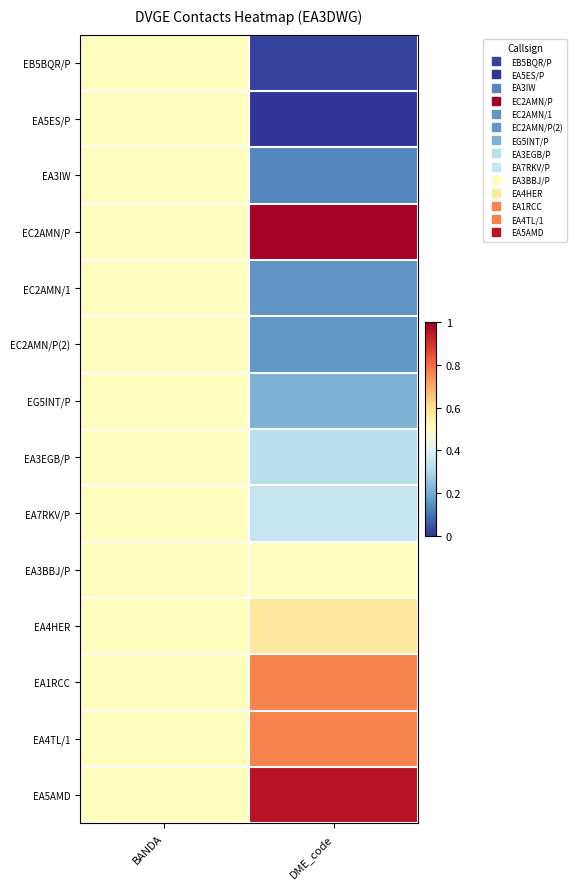

At which category is the sum across all series the highest?

BANDA